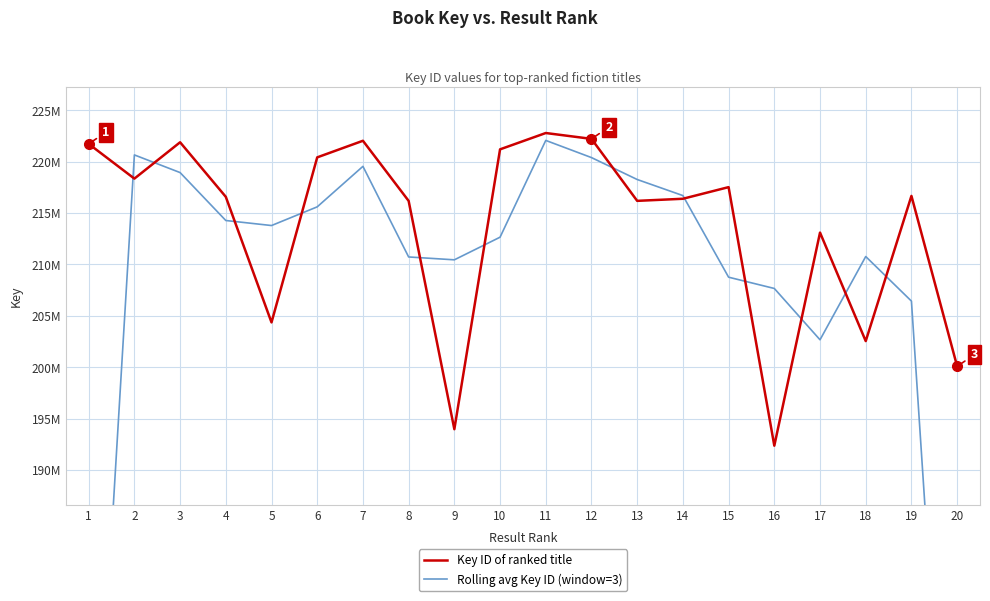

At which category is the sum across all series the highest?

11